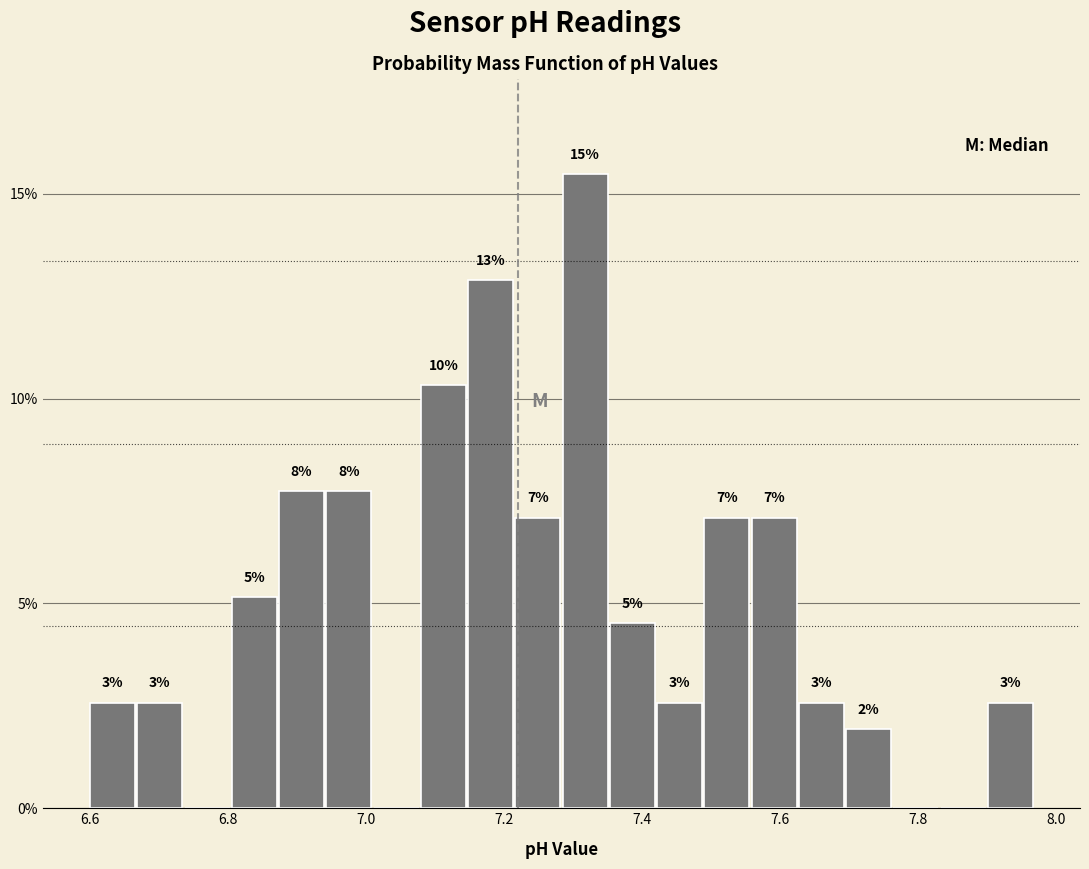

Around what value on the x-axis is the tallest bar? Give the approximate position of its centre, as read against the axis.

7.32